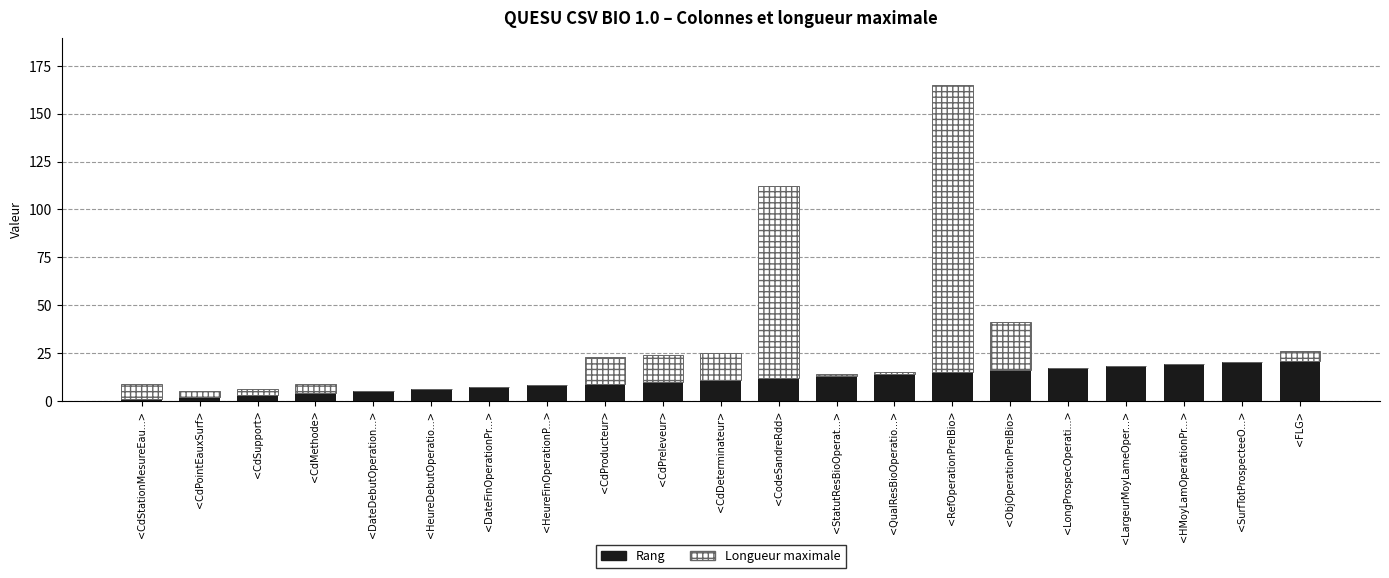

At which category is the sum across all series the highest?

<RefOperationPrelBio>